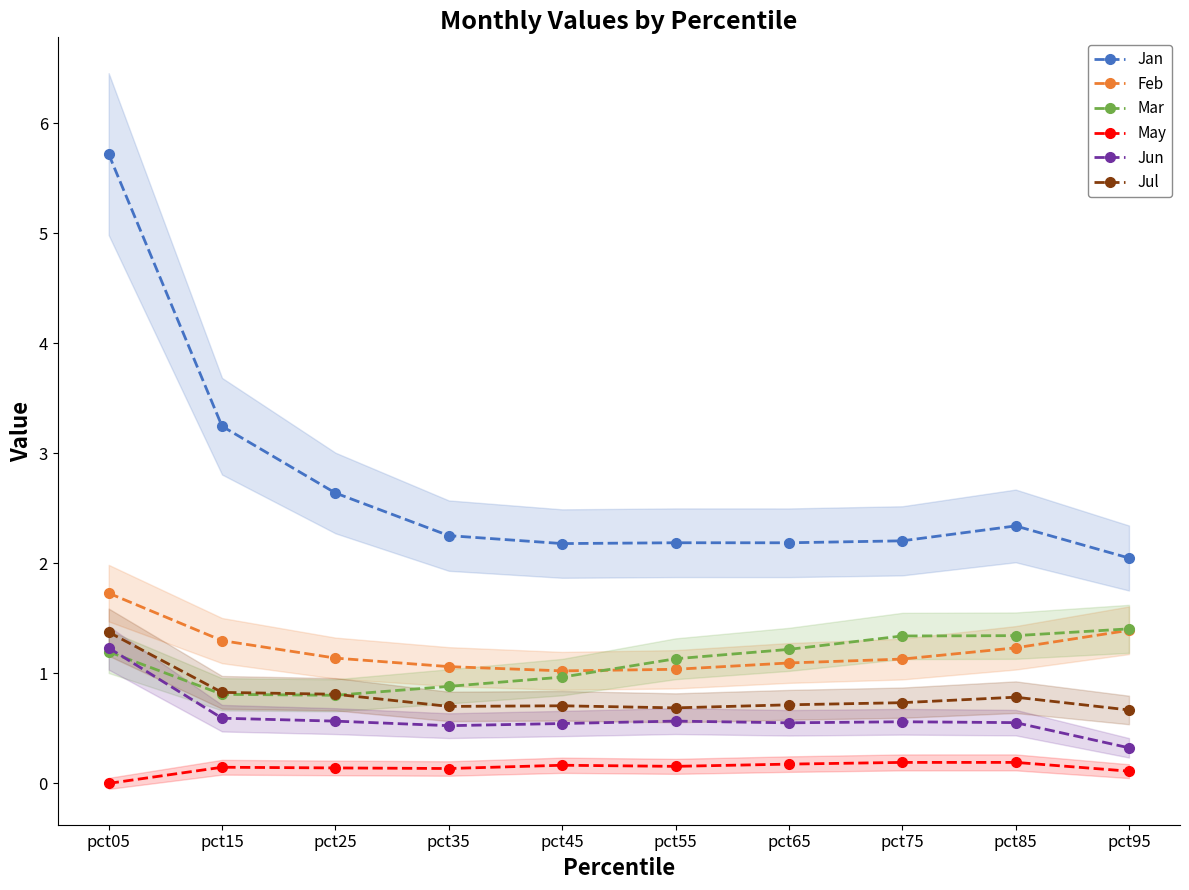

True or false: Jul and Jun intersect in this chart.

False